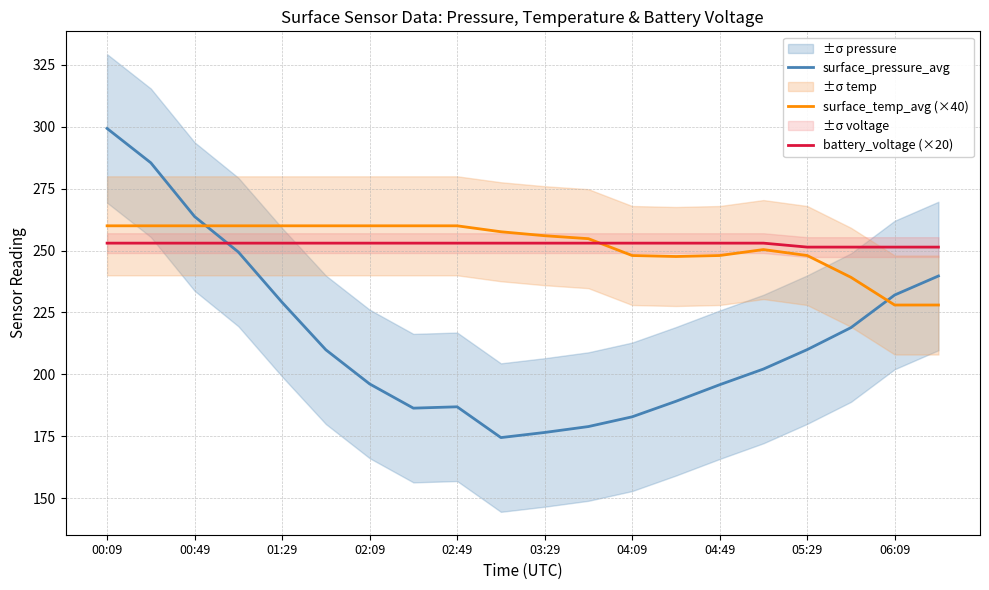

Does the chart display data point markers on the line(s)?

No